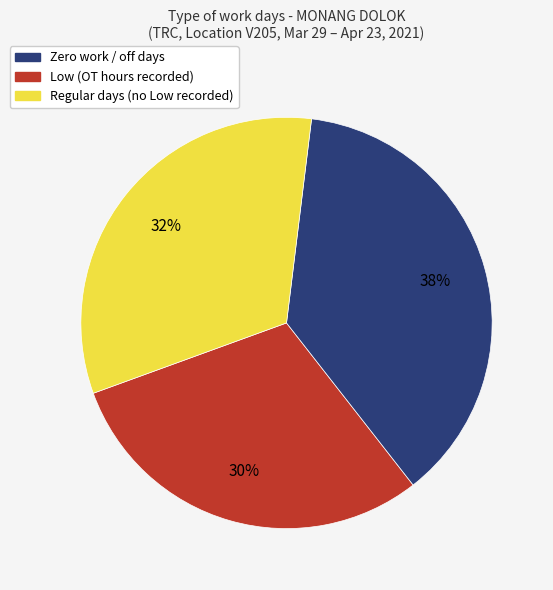

How many slices are in this pie chart?

3